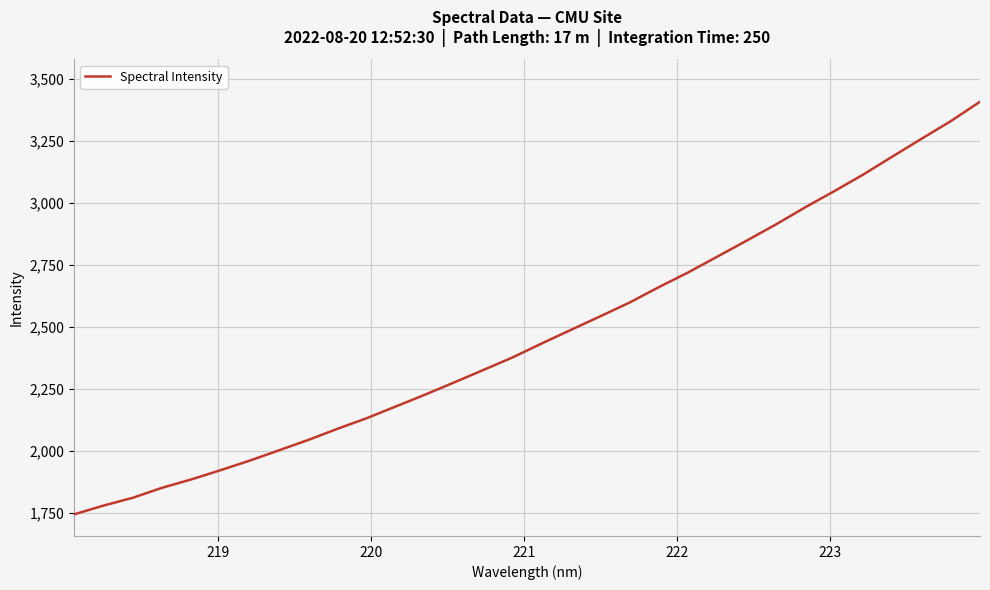

What is the maximum value shown in the chart?

3406.4